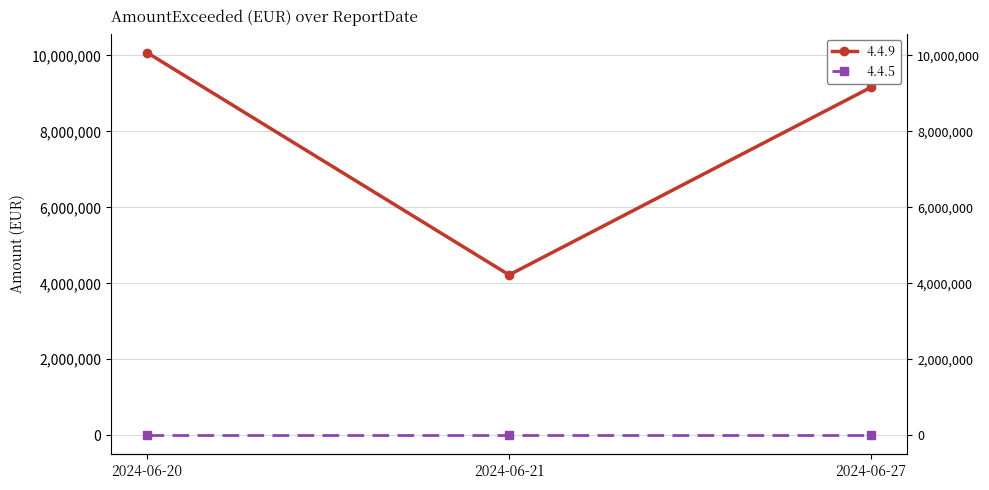

What is the change in value from 2024-06-20 to 2024-06-21?

-5851594.1